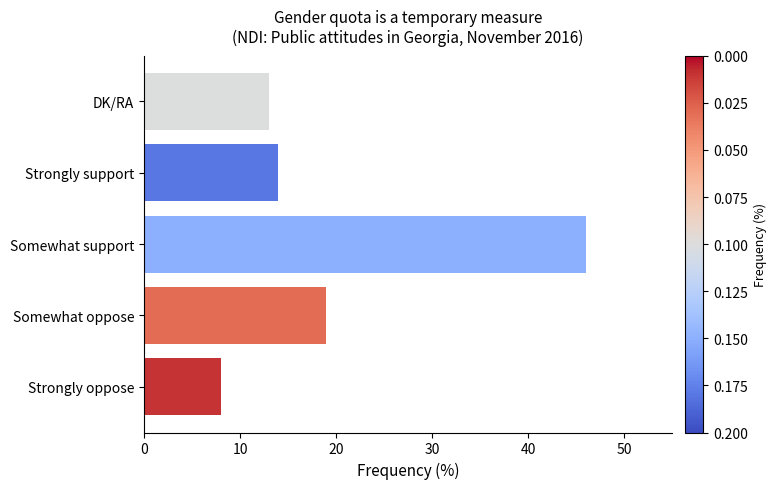

At which category does the chart reach its peak across all series?

Somewhat support